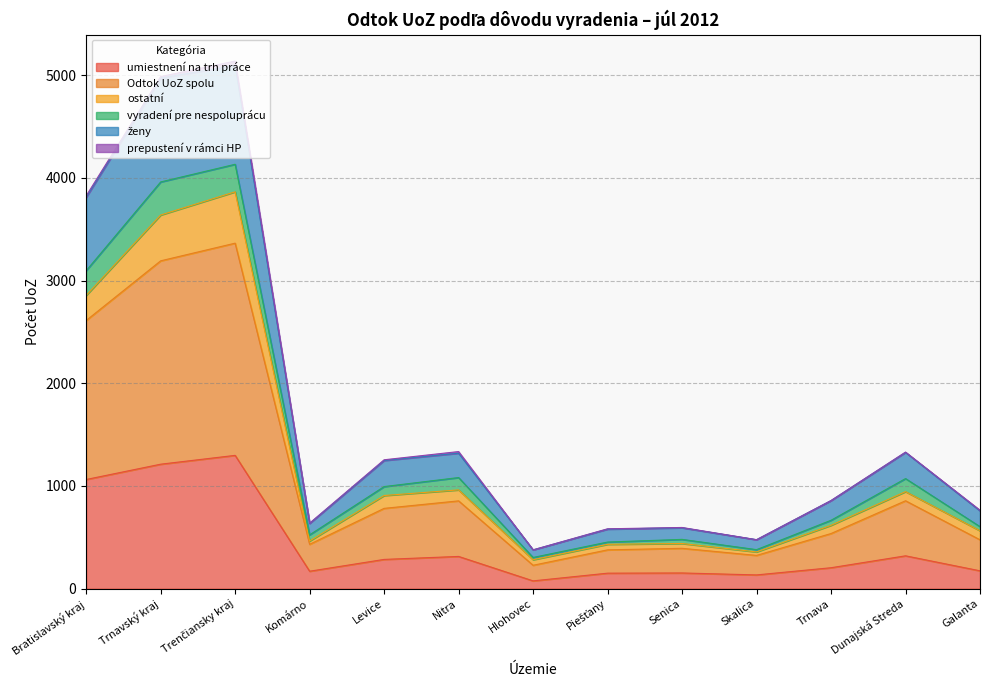

At which label does umiestnení na trh práce first exceed 204?

Bratislavský kraj